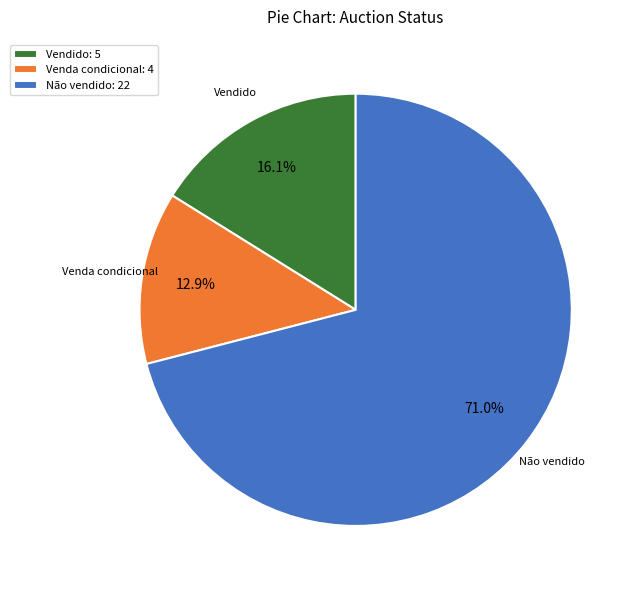

Is there any slice that represents more than half of the pie?

Yes